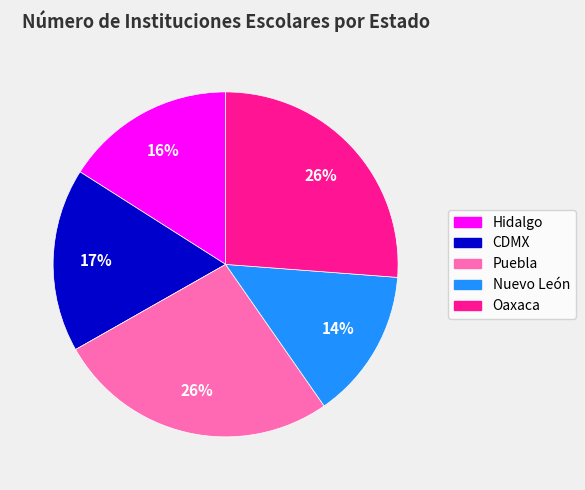

To the nearest percent, what portion does Puebla represent?

26%